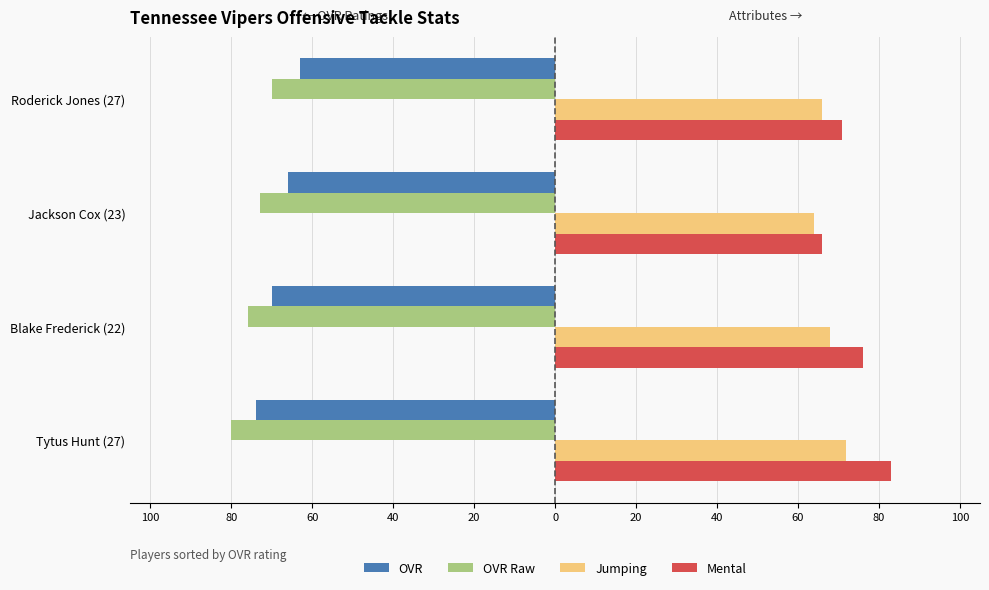

What are all the series names shown in the legend?

OVR, OVR Raw, Jumping, Mental